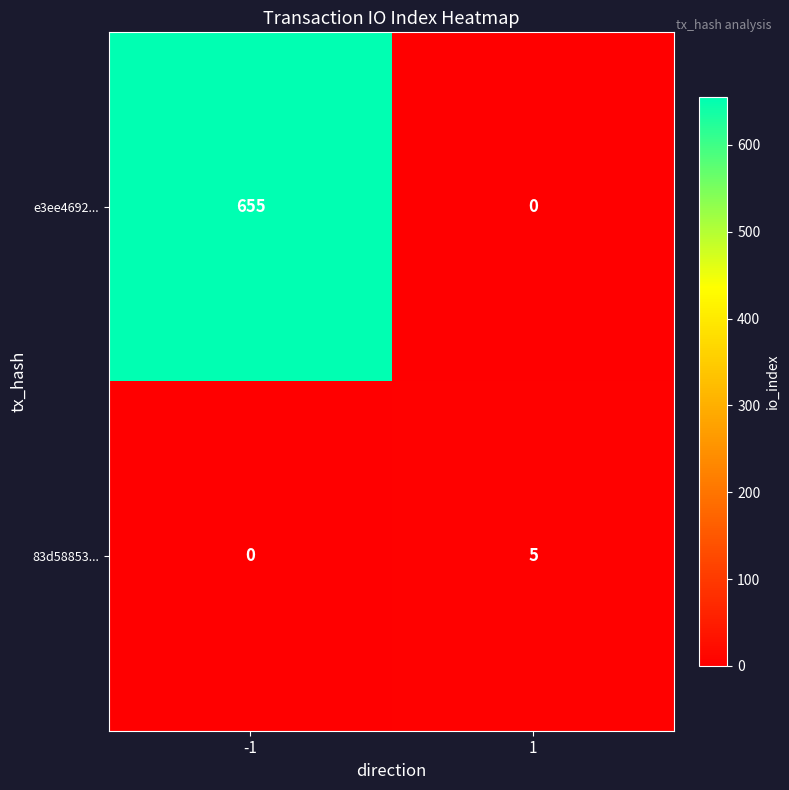

The value of 83d58853... at -1 is 3. True or false?

False